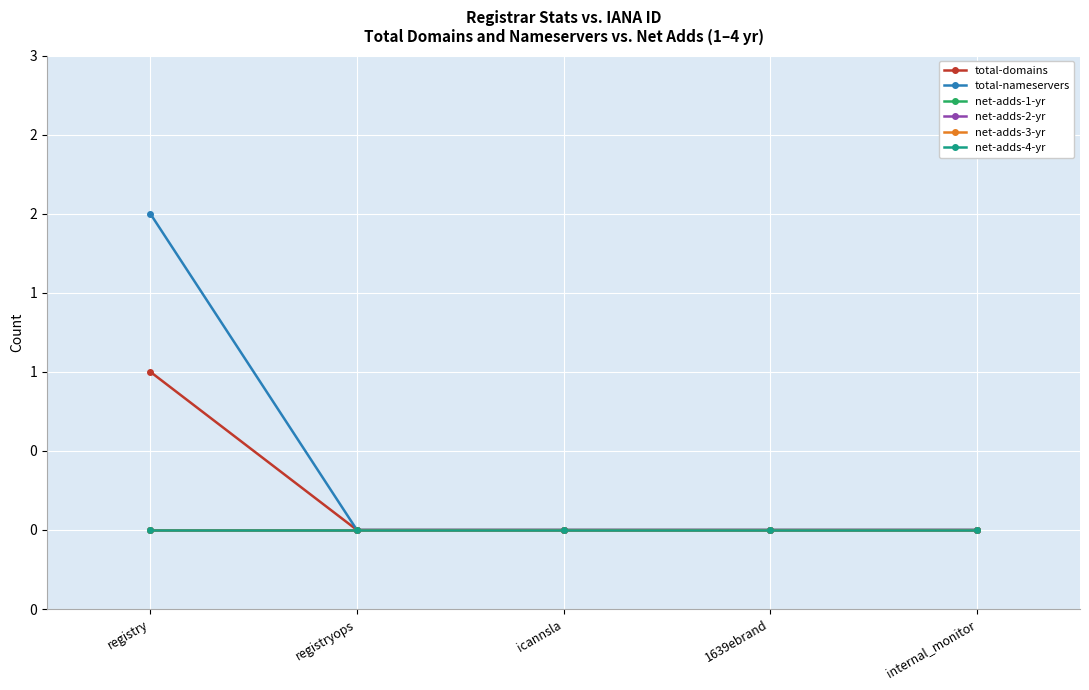

Rank the series at registryops from highest to lowest value.

total-domains, total-nameservers, net-adds-1-yr, net-adds-2-yr, net-adds-3-yr, net-adds-4-yr